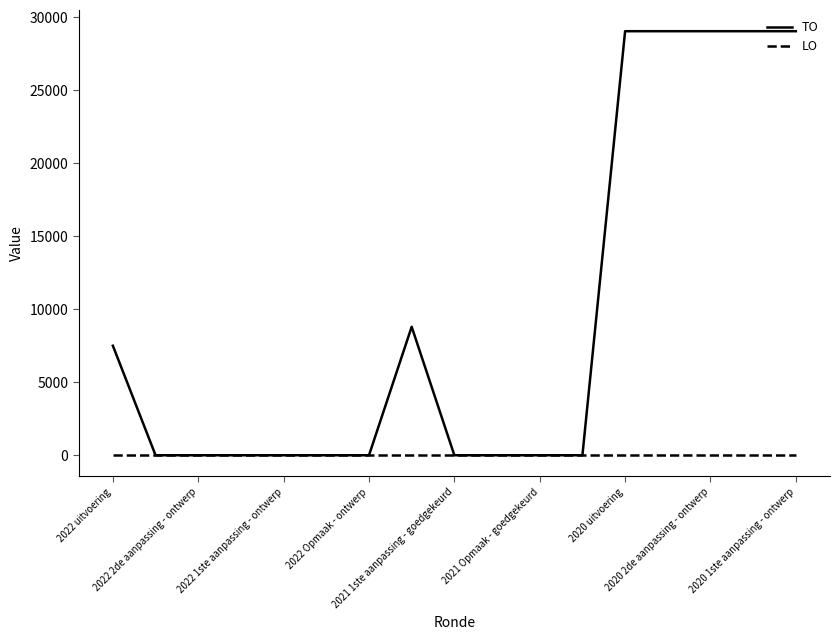

List the series in order of their overall mean, lowest first.

LO, TO